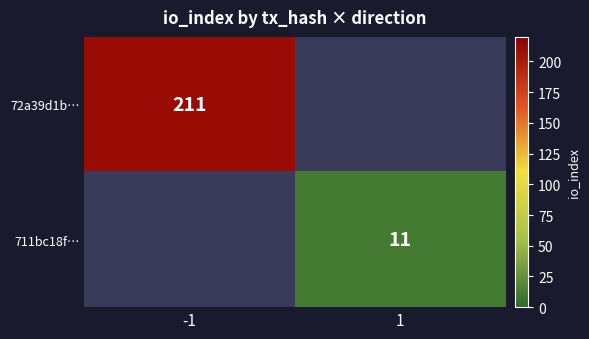

Which has a higher value, 1 or -1?

-1